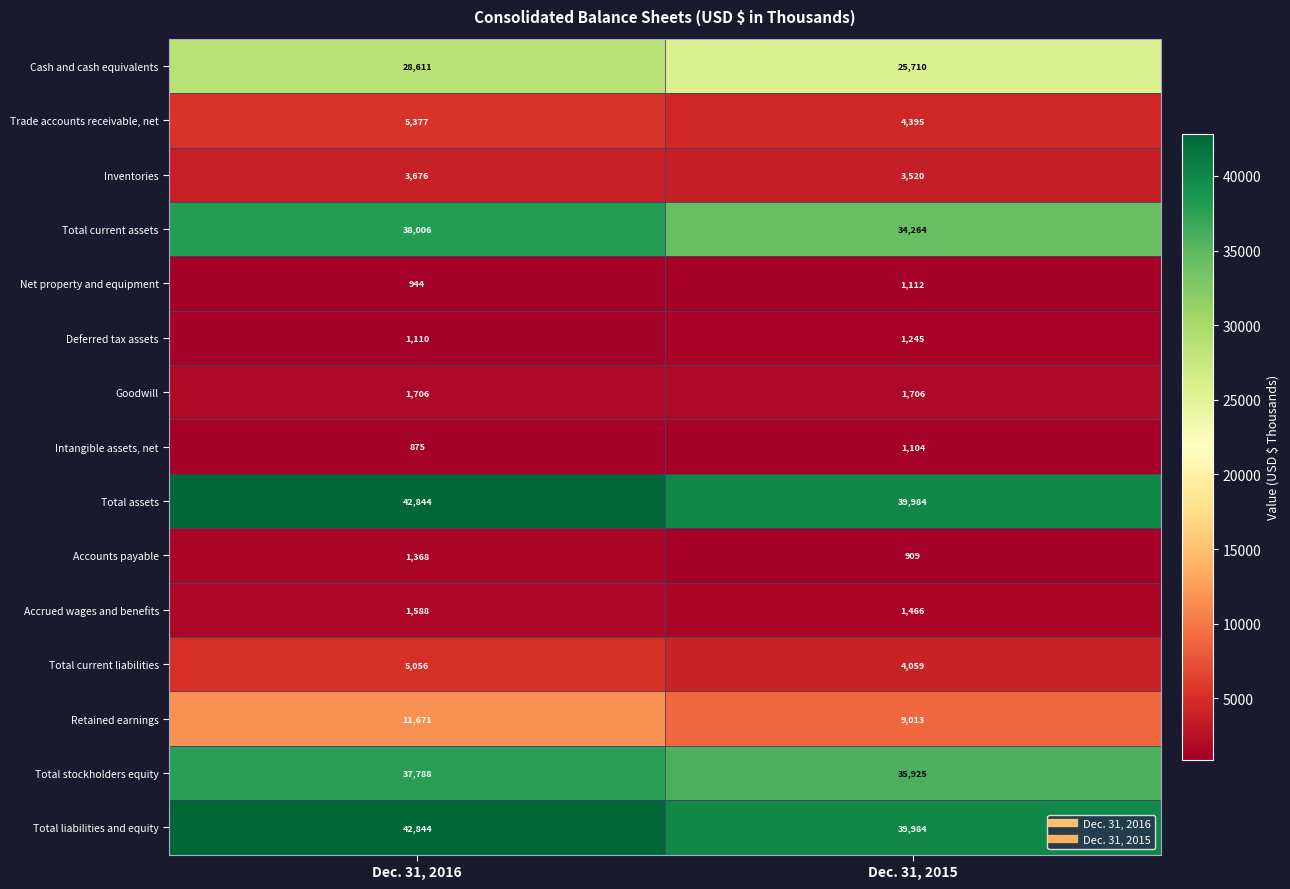

What is the spread (max minus min) of values at Dec. 31, 2016?

41969